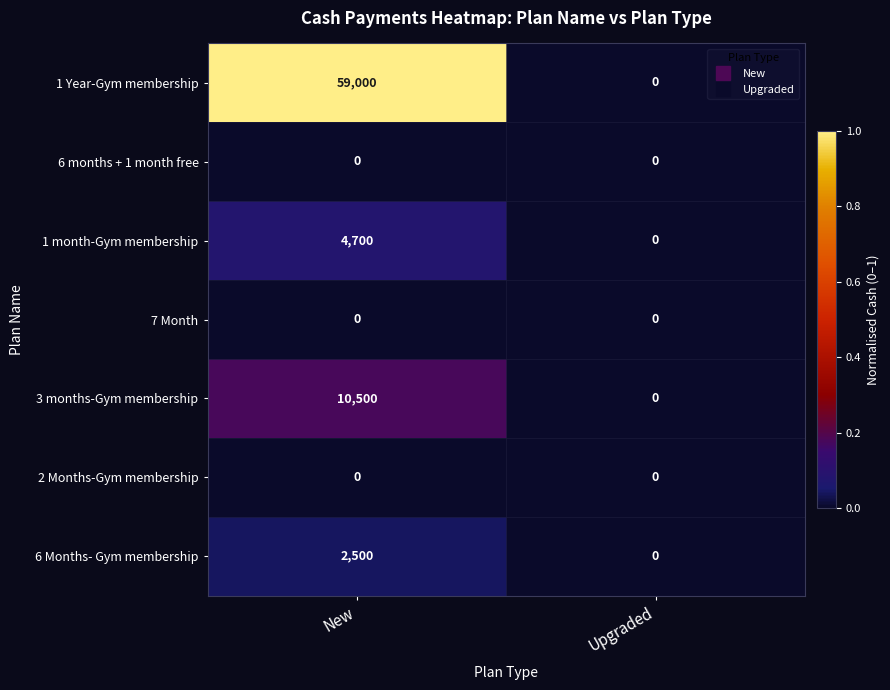

Is it true that 1 month-Gym membership equals 0 at Upgraded?

True